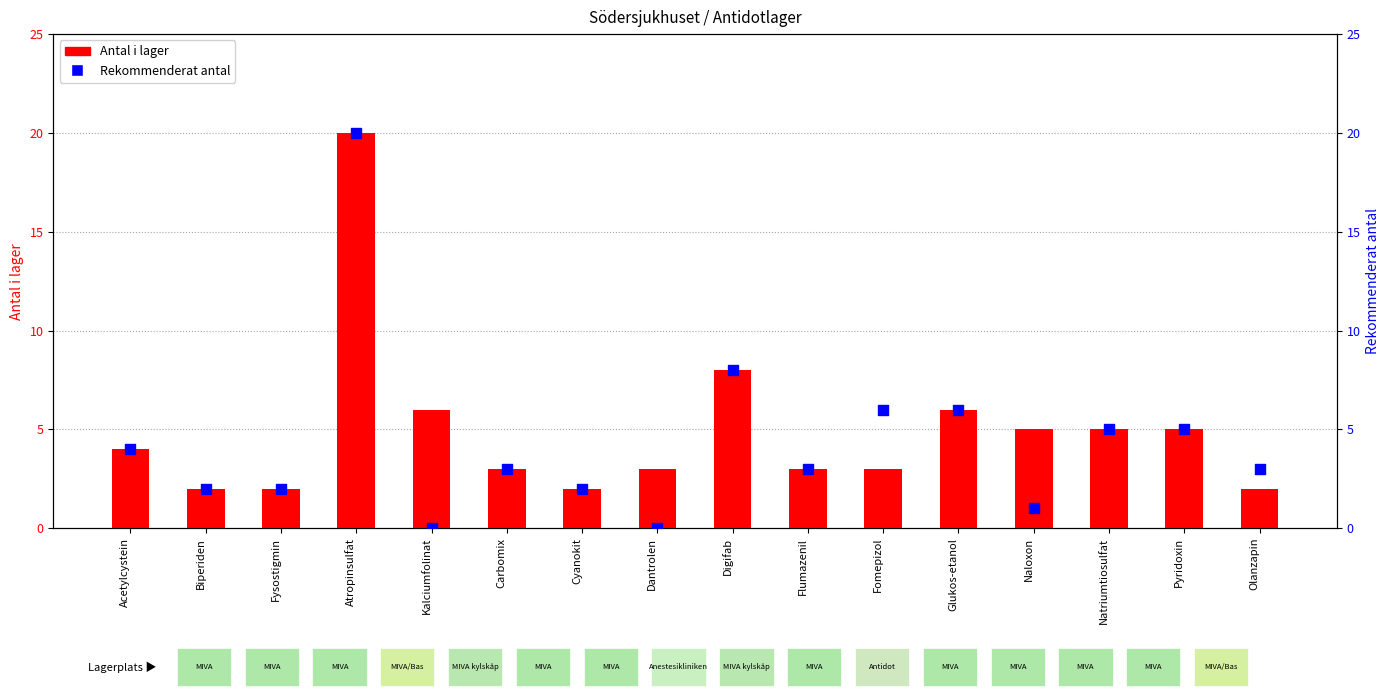

Which series has the largest Y range (max minus min)?

Rekommenderat antal